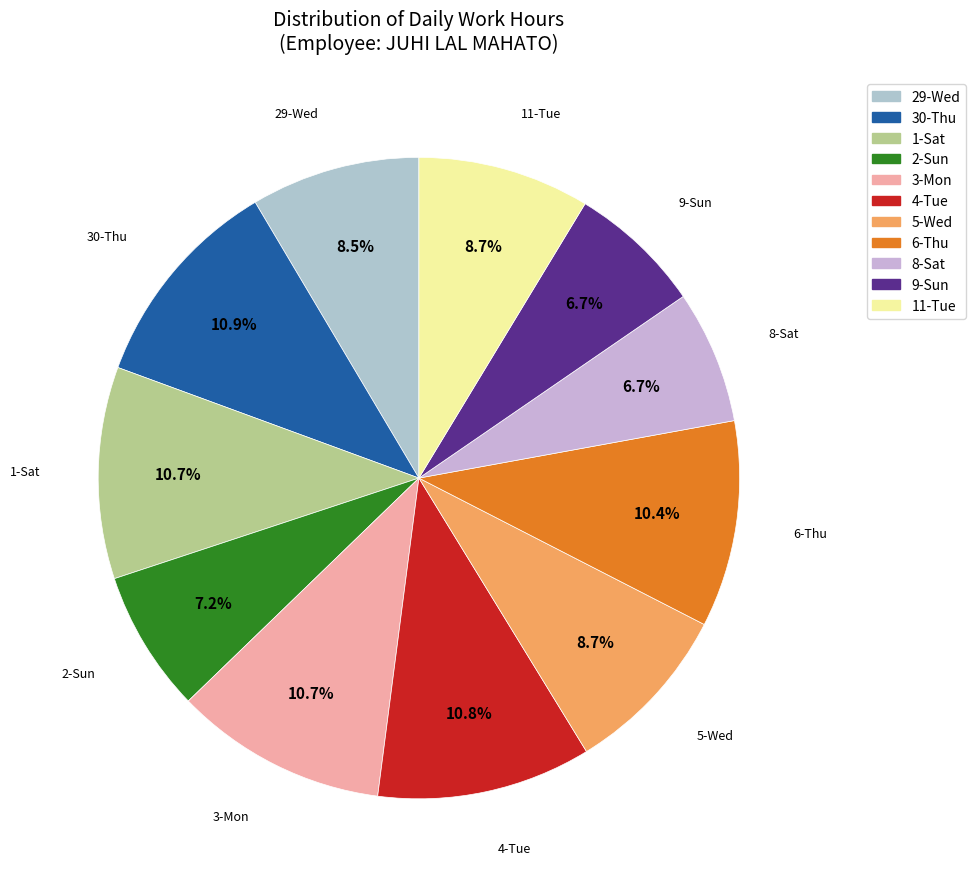

Approximately how many times larger is the value at 1-Sat compared to 6-Thu?

1.0